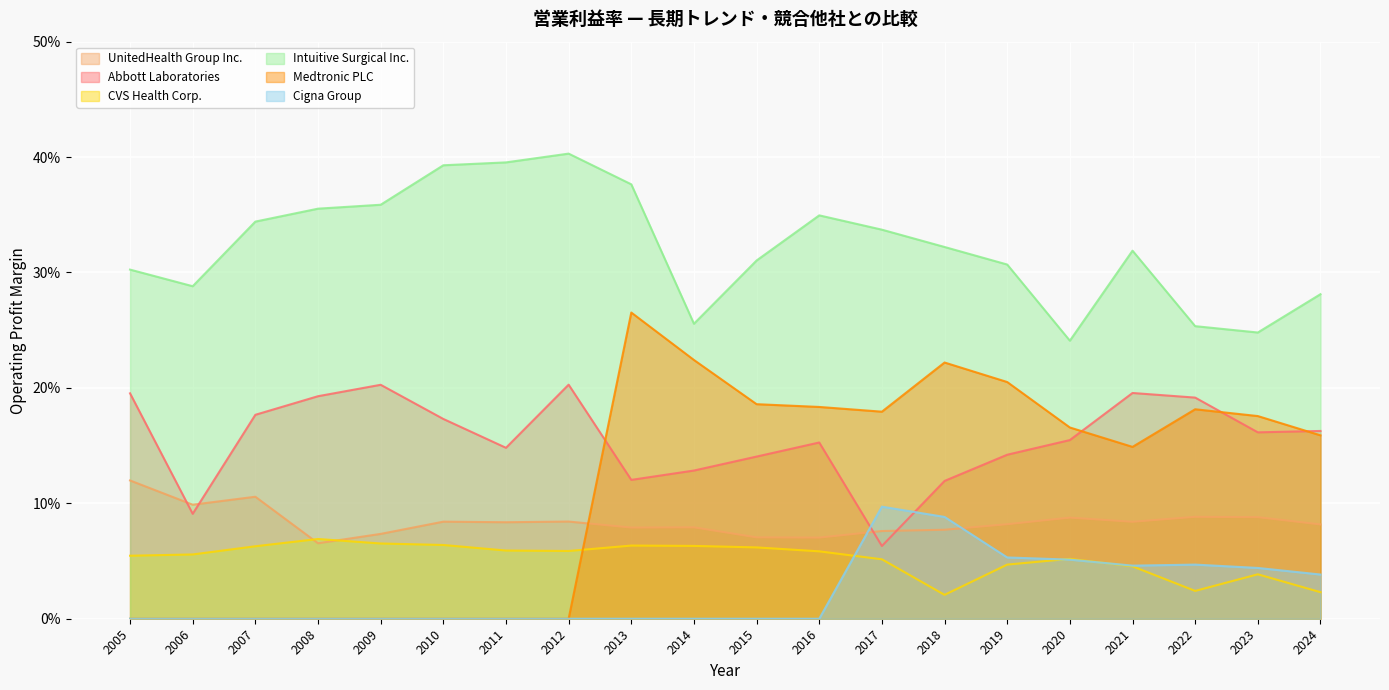

True or false: Cigna Group and Intuitive Surgical Inc. cross at least once.

False